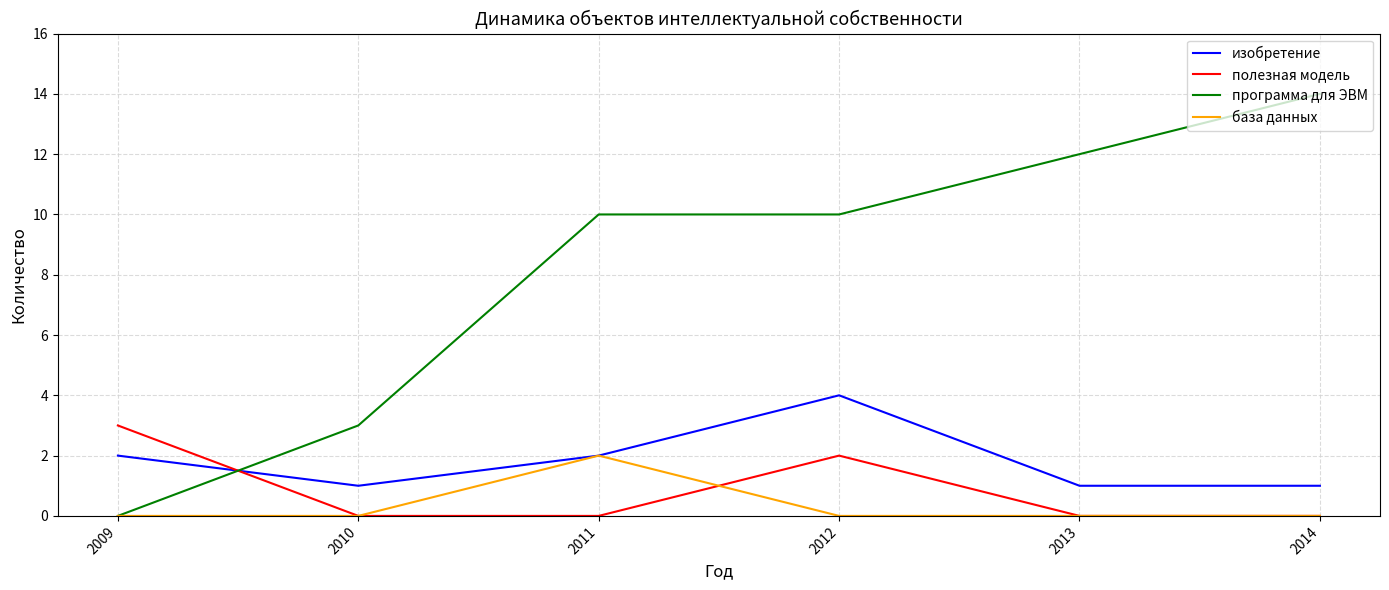

What is the difference between the программа для ЭВМ values at 2011 and 2009?

10